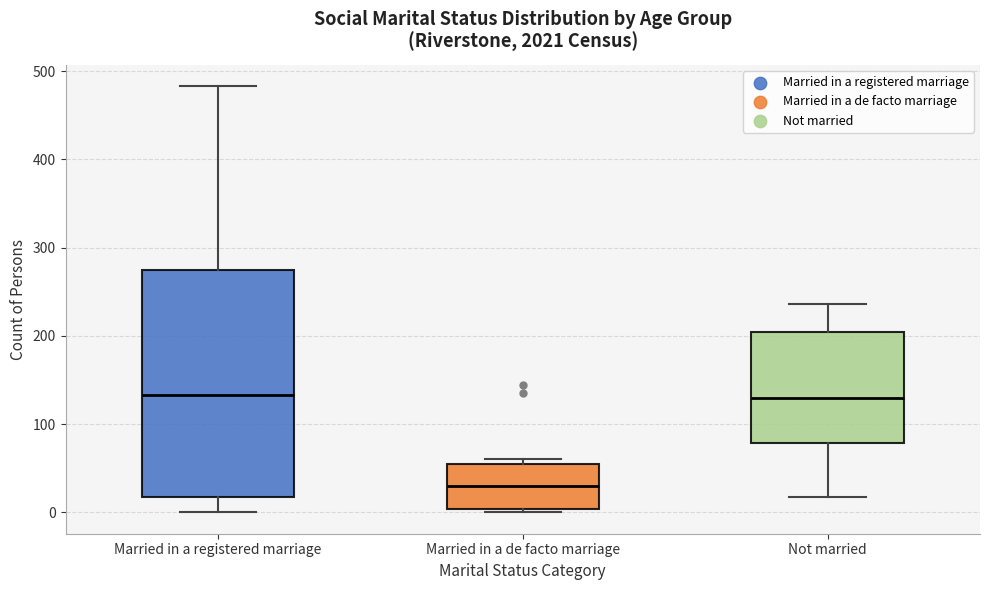

Reading left to right, transcribe this box plot: for each box, give where its median line is, the range the box spans, and where its two whiskers end, as read against the y-axis. The values are not printed on the chart, so give them approximately, as read against the axis.

Married in a registered marriage: median 130, box 20 to 270, whiskers 0 to 480
Married in a de facto marriage: median 30, box 0 to 60, whiskers 0 (just below the box's lower edge) to 60 (just above the box's upper edge)
Not married: median 130, box 80 to 200, whiskers 20 to 240